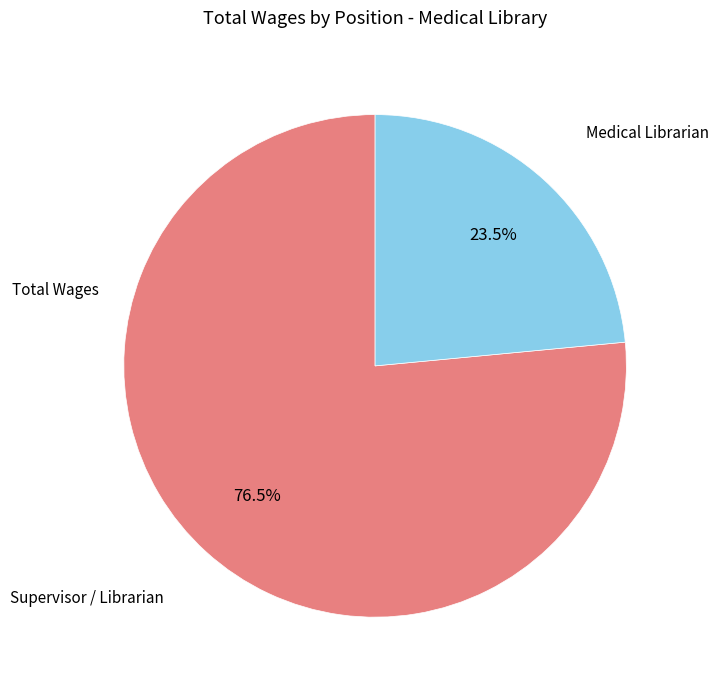

Is there a majority slice in this chart?

Yes